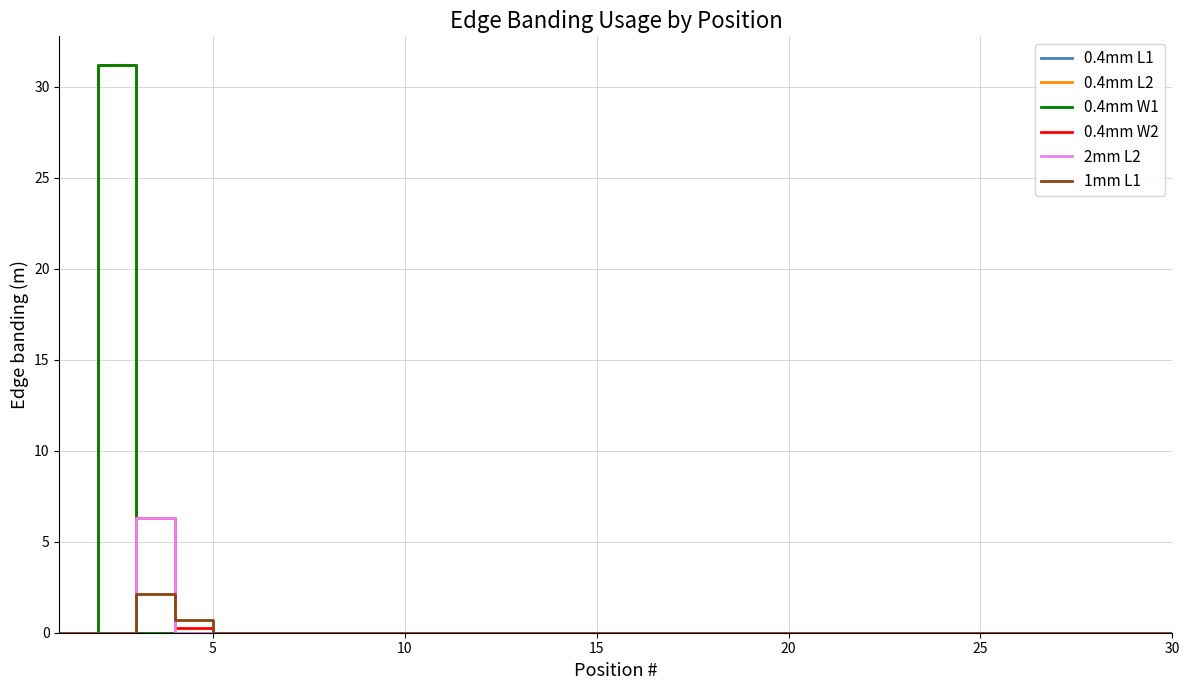

Which series has the largest total across all categories?

0.4mm L1